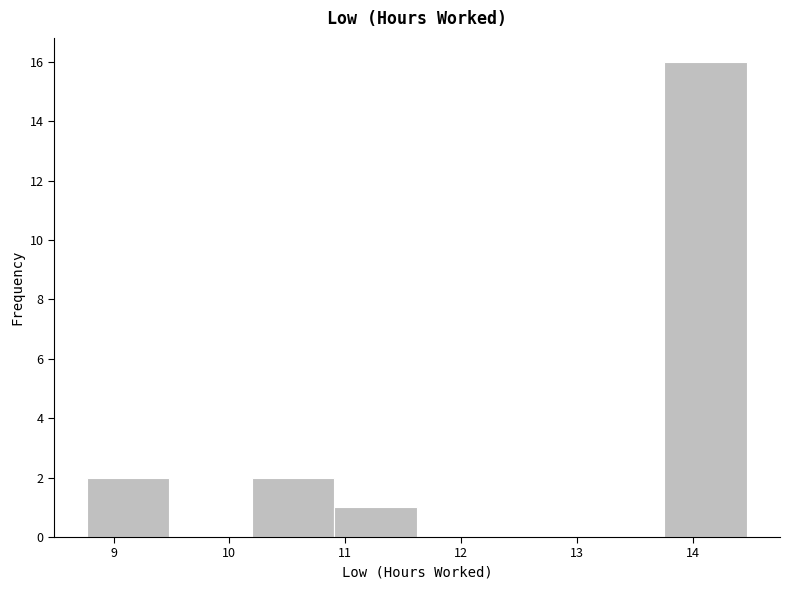

Reading left to right, transcribe this chart: for each bar, give the range it covers on the x-axis and its height. Neither the bar edges nor the heights are printed on the chart, so give them approximately, as read against the axes.

8.8 to 9.5: 2
9.5 to 10.2: 0
10.2 to 10.9: 2
10.9 to 11.6: 1
11.6 to 12.3: 0
12.3 to 13.0: 0
13.0 to 13.8: 0
13.8 to 14.5: 16